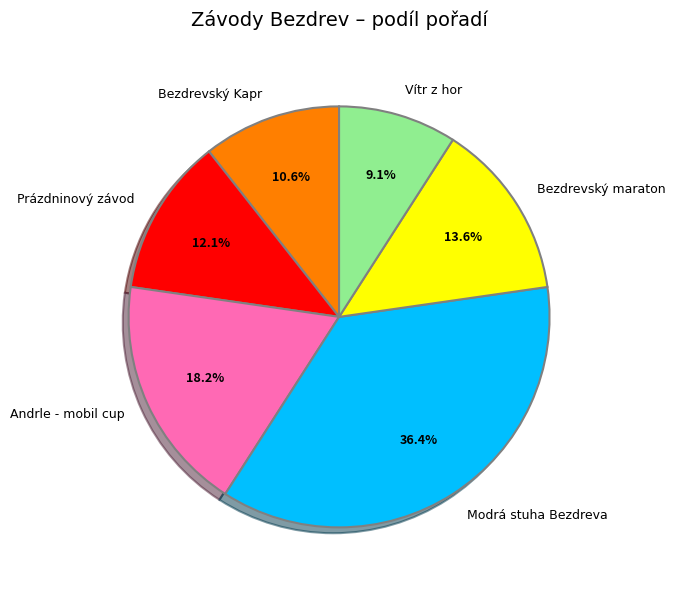

Approximately how many times larger is the value at Modrá stuha Bezdreva compared to Andrle - mobil cup?

2.0